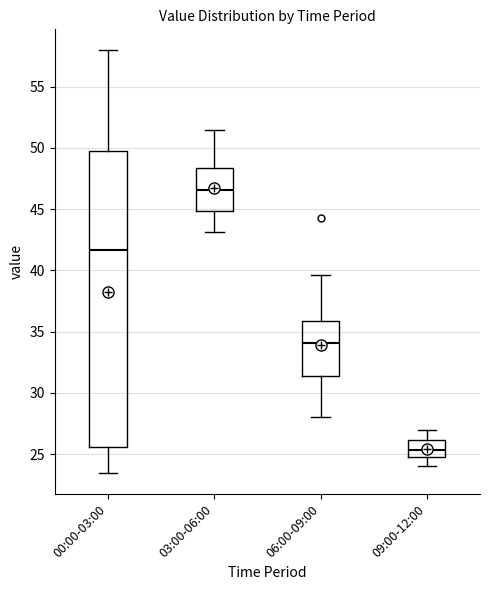

Reading left to right, read every box against the y-axis: the position of its median line, the range the box covers, and the ends of its whiskers. The values are not printed on the chart, so give them approximately, as read against the axis.

00:00-03:00: median 41.5, box 25.5 to 49.5, whiskers 23.5 to 58.0
03:00-06:00: median 46.5, box 45.0 to 48.5, whiskers 43.0 to 51.5
06:00-09:00: median 34.0, box 31.5 to 36.0, whiskers 28.0 to 39.5
09:00-12:00: median 25.5, box 25.0 to 26.0, whiskers 24.0 to 27.0